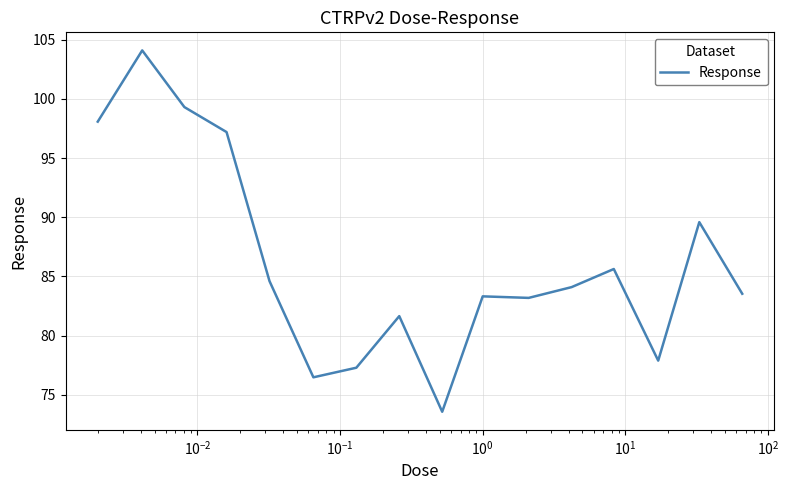

What is the smallest value displayed?

73.6